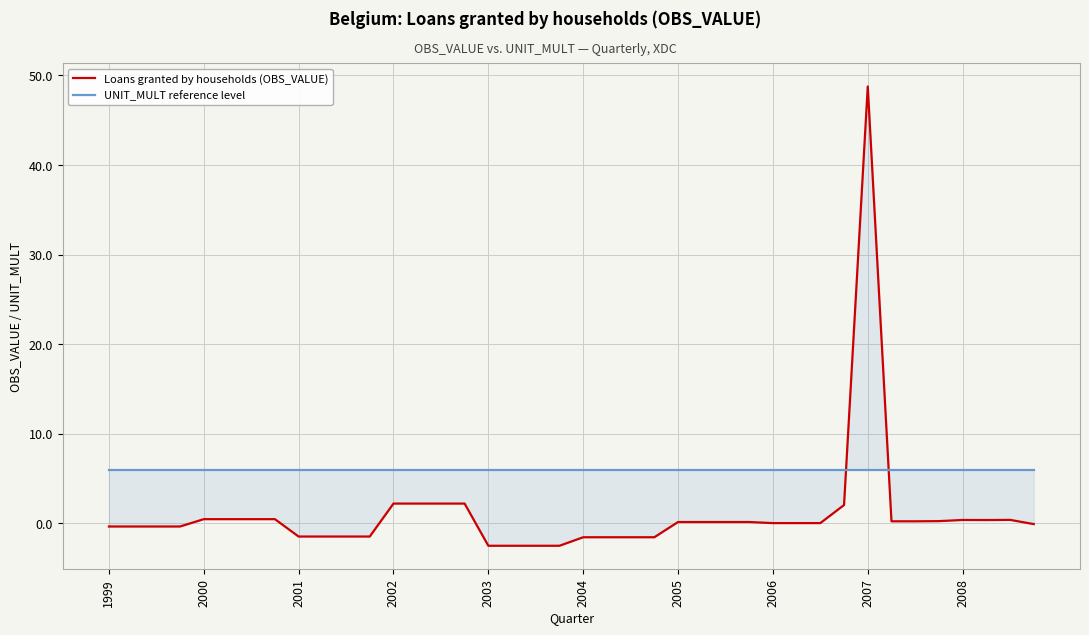

Between 29 and 37, which series saw the biggest shift?

Loans granted by households (OBS_VALUE)